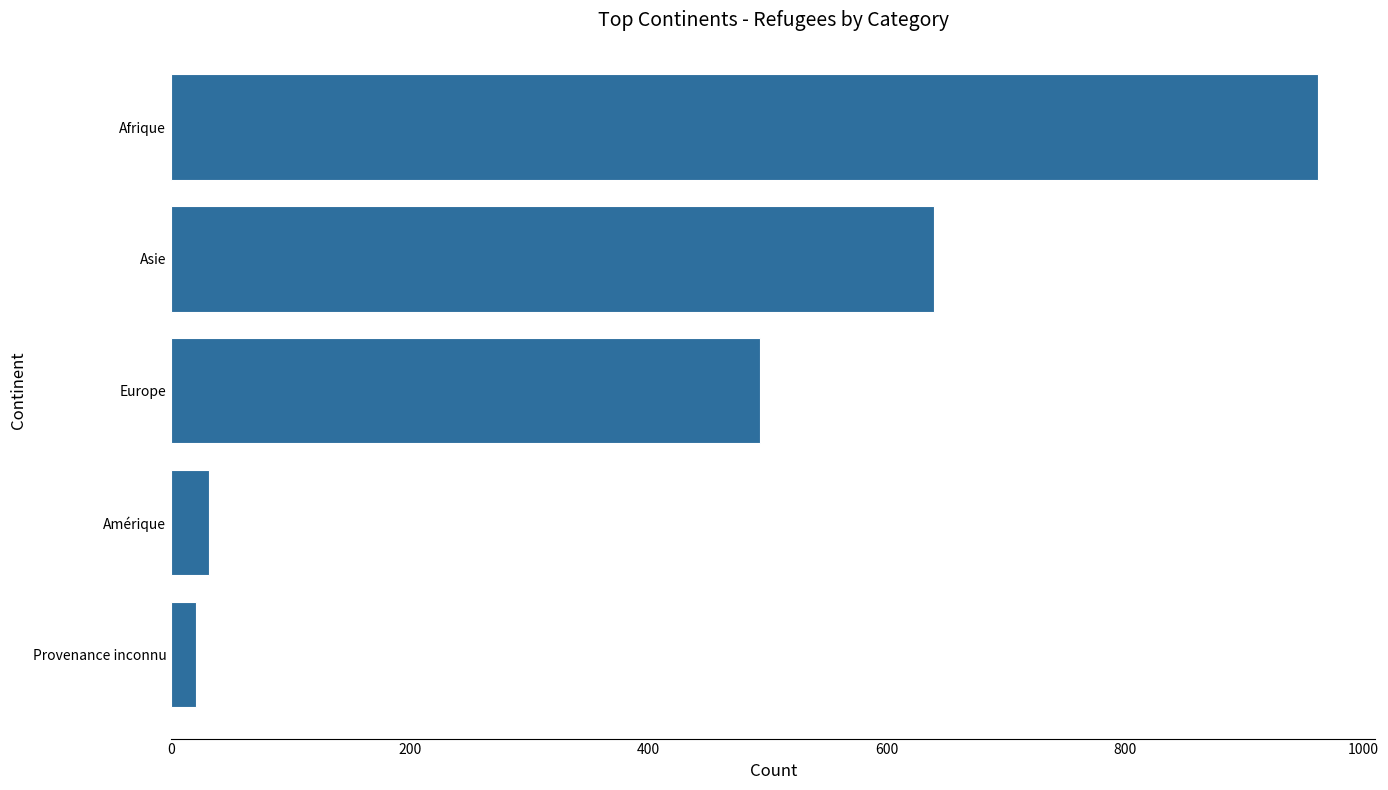

List the labels in order of value, smallest first.

Provenance inconnu, Amérique, Europe, Asie, Afrique